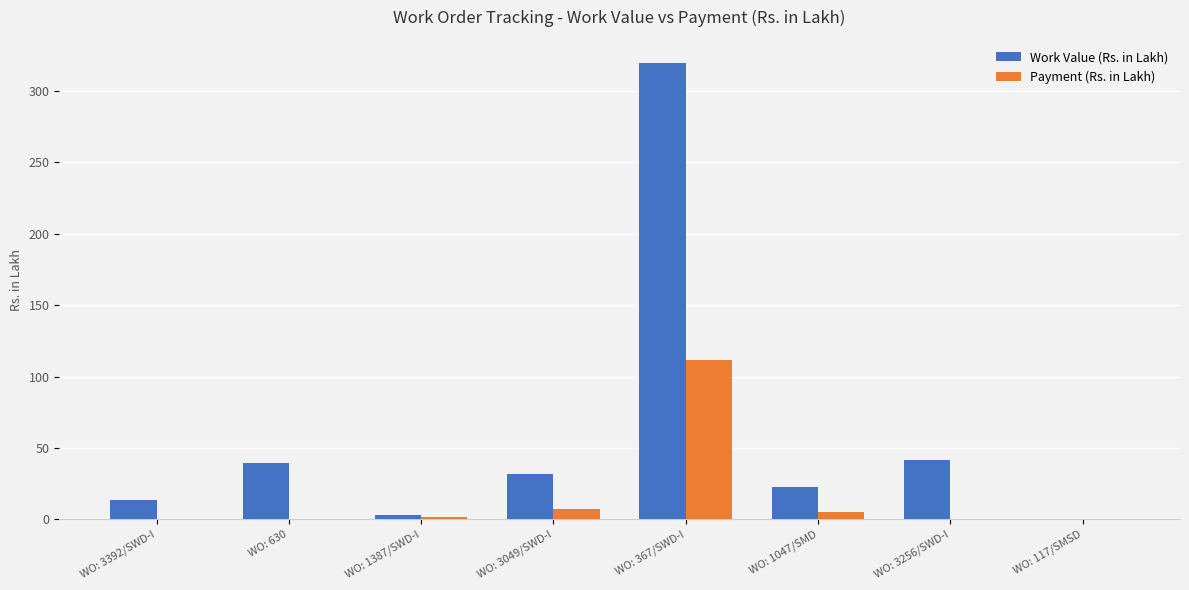

How many groups of bars are there?

8